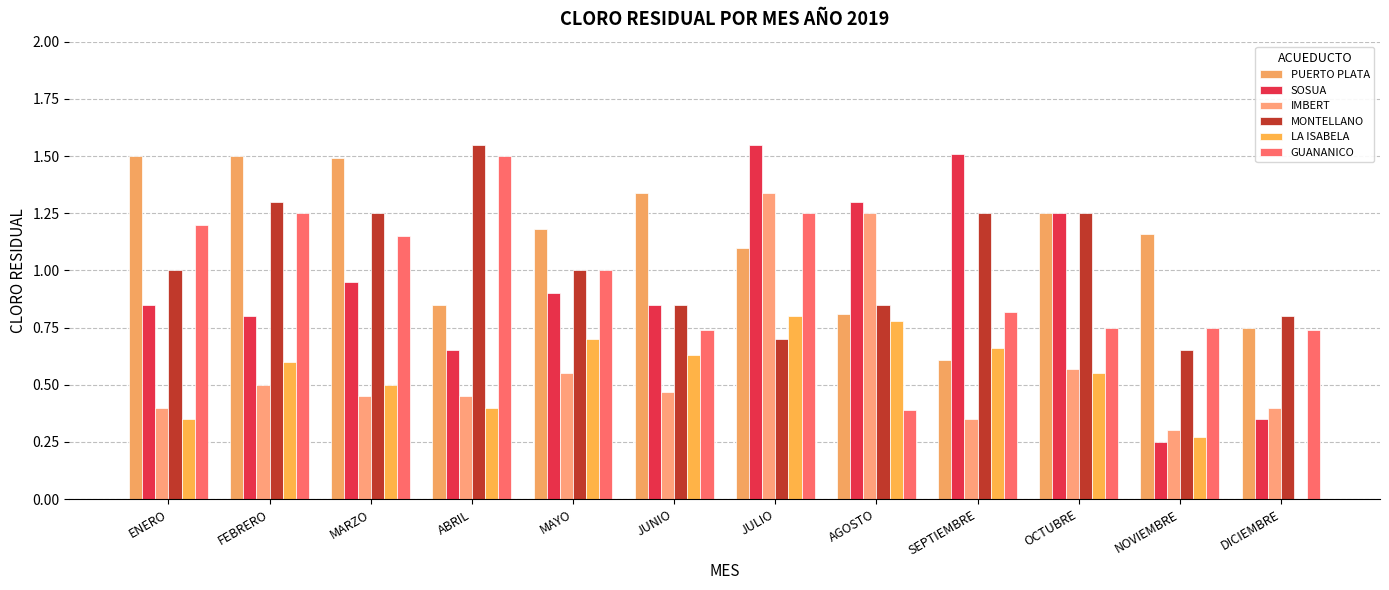

How many groups of bars are there?

12